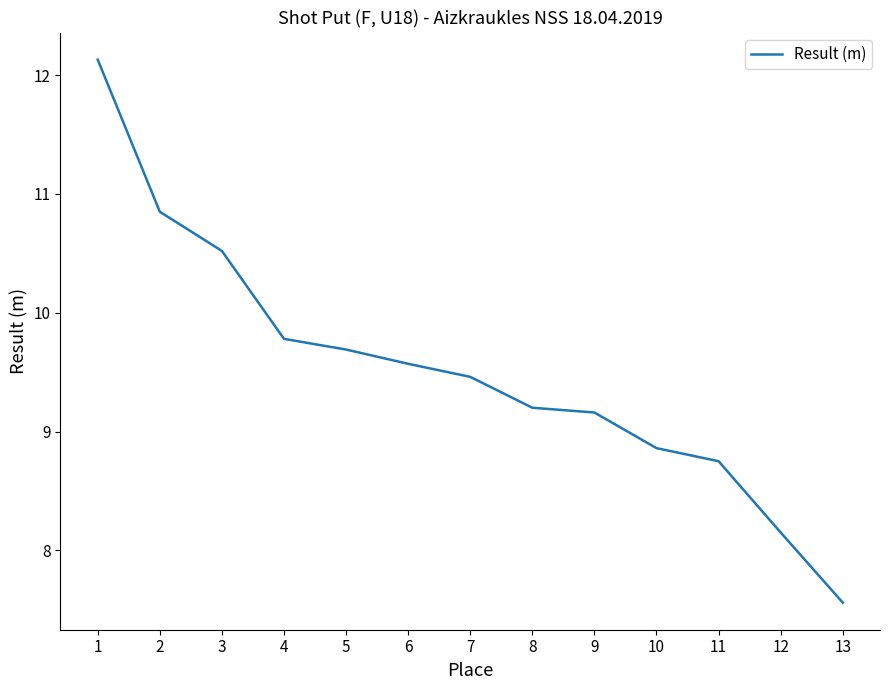

The chart shows a value of 9.7 at 5. True or false?

True